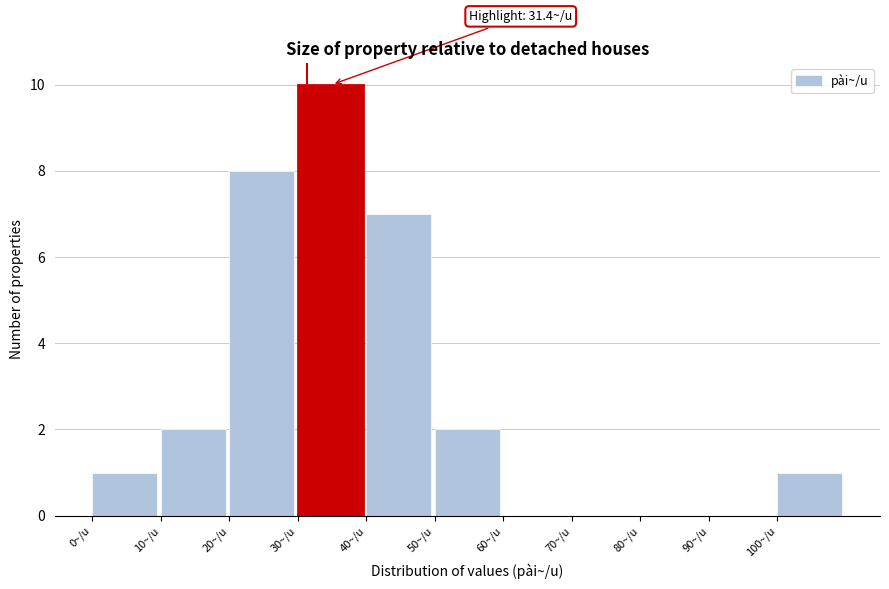

Over which range of the x-axis is the bar tallest?

30 to 40